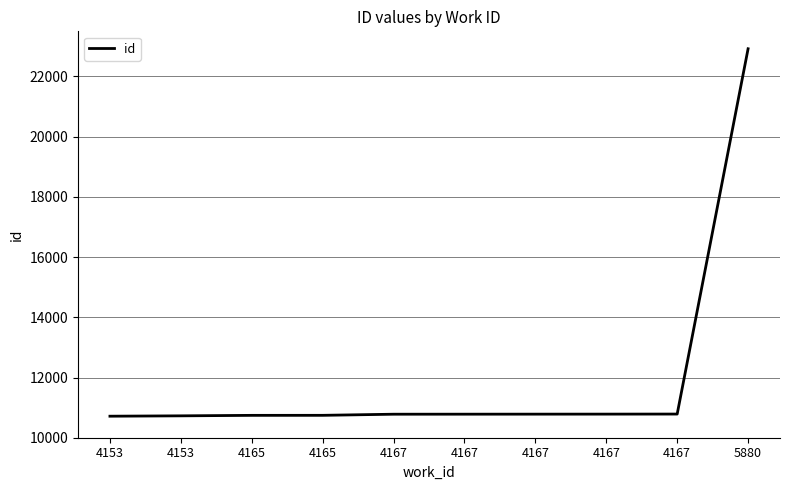

What is the value of the 7th point from the left?

10781